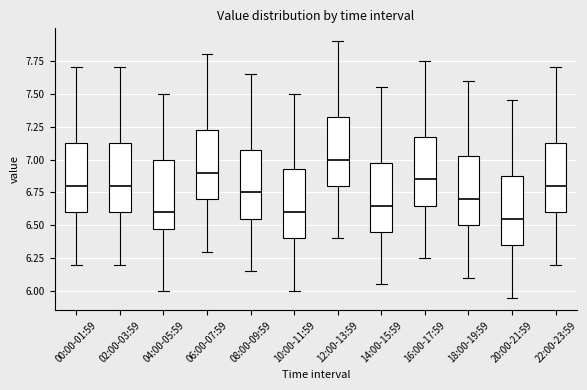

Reading left to right, transcribe this box plot: for each box, give where its median line is, the range the box spans, and where its two whiskers end, as read against the y-axis. The values are not printed on the chart, so give them approximately, as read against the axis.

00:00-01:59: median 6.80, box 6.60 to 7.15, whiskers 6.20 to 7.70
02:00-03:59: median 6.80, box 6.60 to 7.15, whiskers 6.20 to 7.70
04:00-05:59: median 6.60, box 6.50 to 7.00, whiskers 6.00 to 7.50
06:00-07:59: median 6.90, box 6.70 to 7.25, whiskers 6.30 to 7.80
08:00-09:59: median 6.75, box 6.55 to 7.10, whiskers 6.15 to 7.65
10:00-11:59: median 6.60, box 6.40 to 6.95, whiskers 6.00 to 7.50
12:00-13:59: median 7.00, box 6.80 to 7.35, whiskers 6.40 to 7.90
14:00-15:59: median 6.65, box 6.45 to 7.00, whiskers 6.05 to 7.55
16:00-17:59: median 6.85, box 6.65 to 7.20, whiskers 6.25 to 7.75
18:00-19:59: median 6.70, box 6.50 to 7.05, whiskers 6.10 to 7.60
20:00-21:59: median 6.55, box 6.35 to 6.90, whiskers 5.95 to 7.45
22:00-23:59: median 6.80, box 6.60 to 7.15, whiskers 6.20 to 7.70